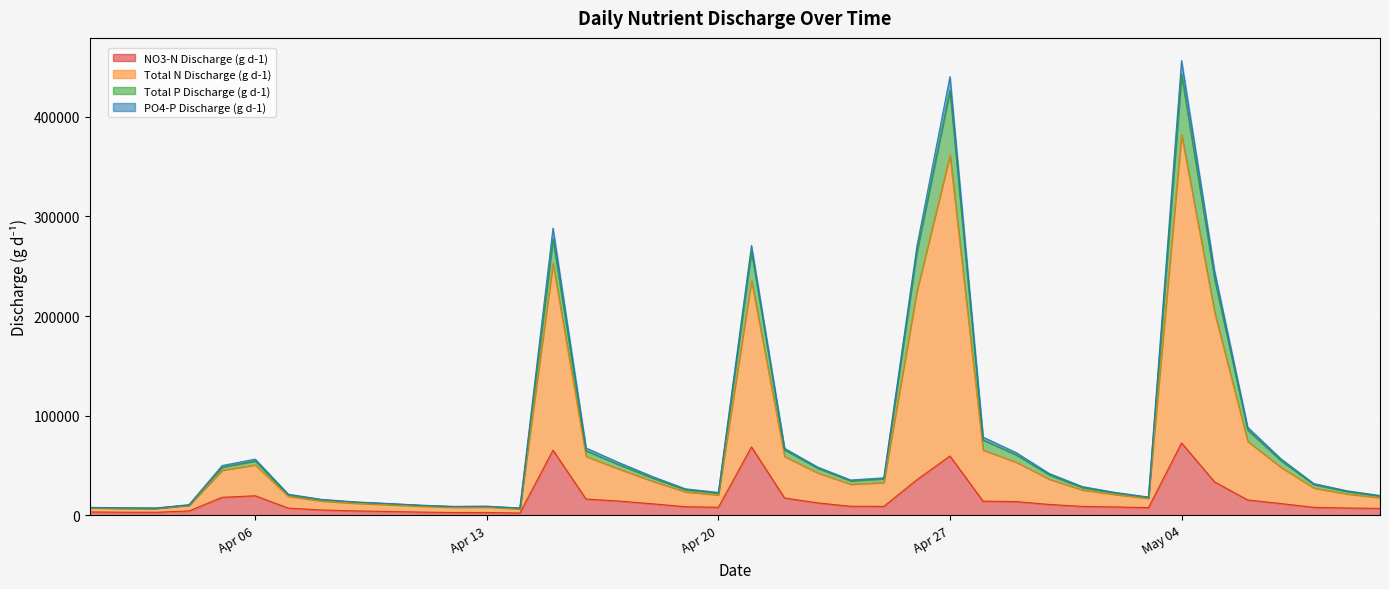

Between 4/5/1999 and 4/13/1999, which series saw the biggest shift?

Total N Discharge (g d-1)